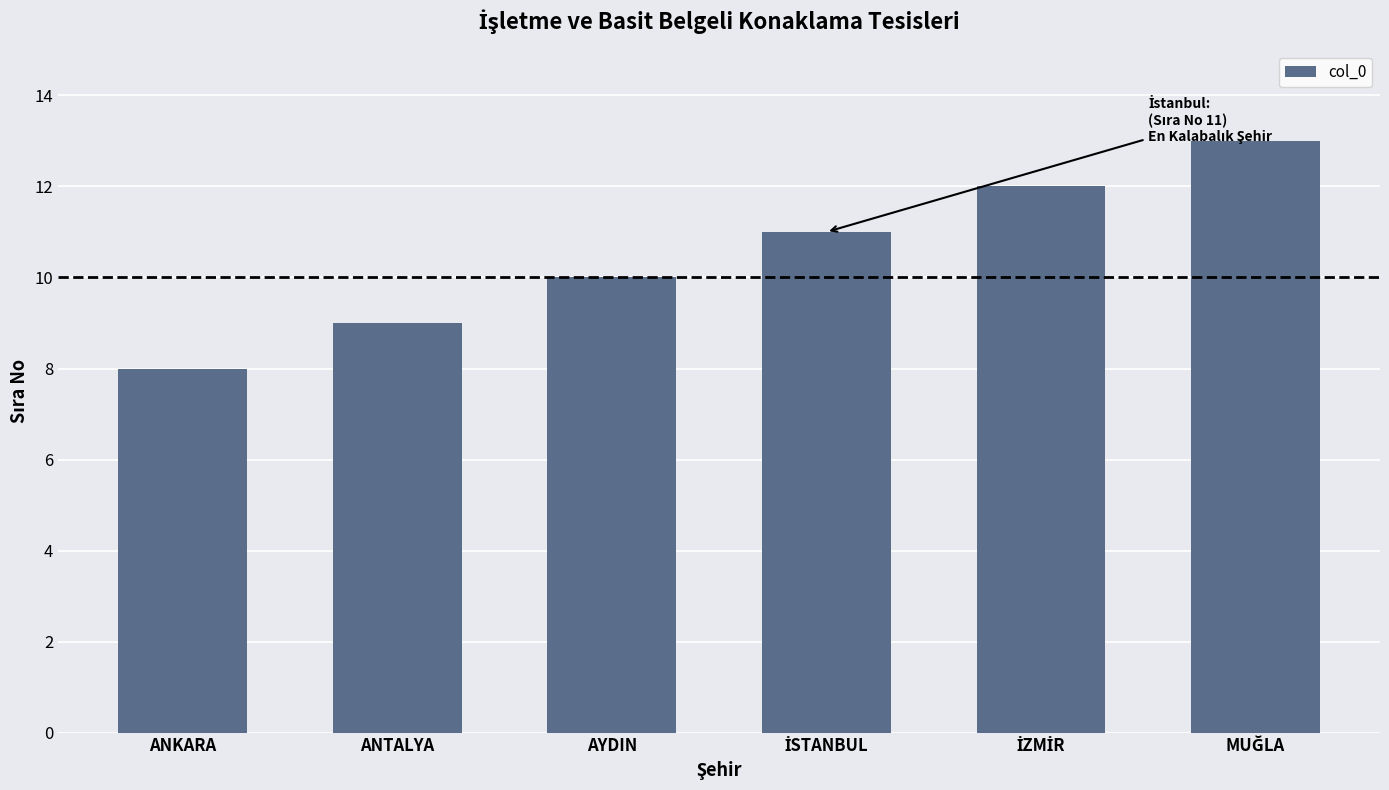

Is it true that the value at AYDIN is 10?

True